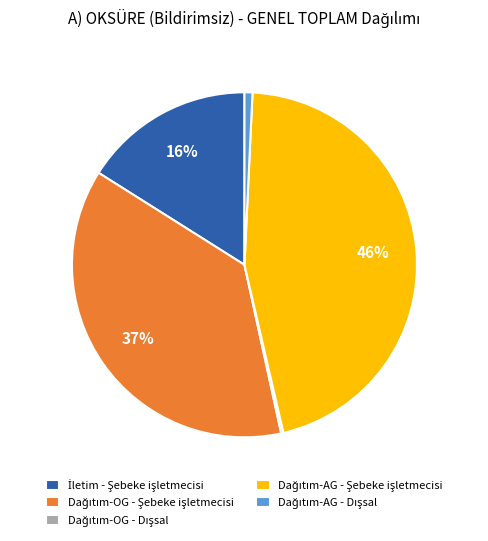

To the nearest percent, what is the average slice percentage?

20%